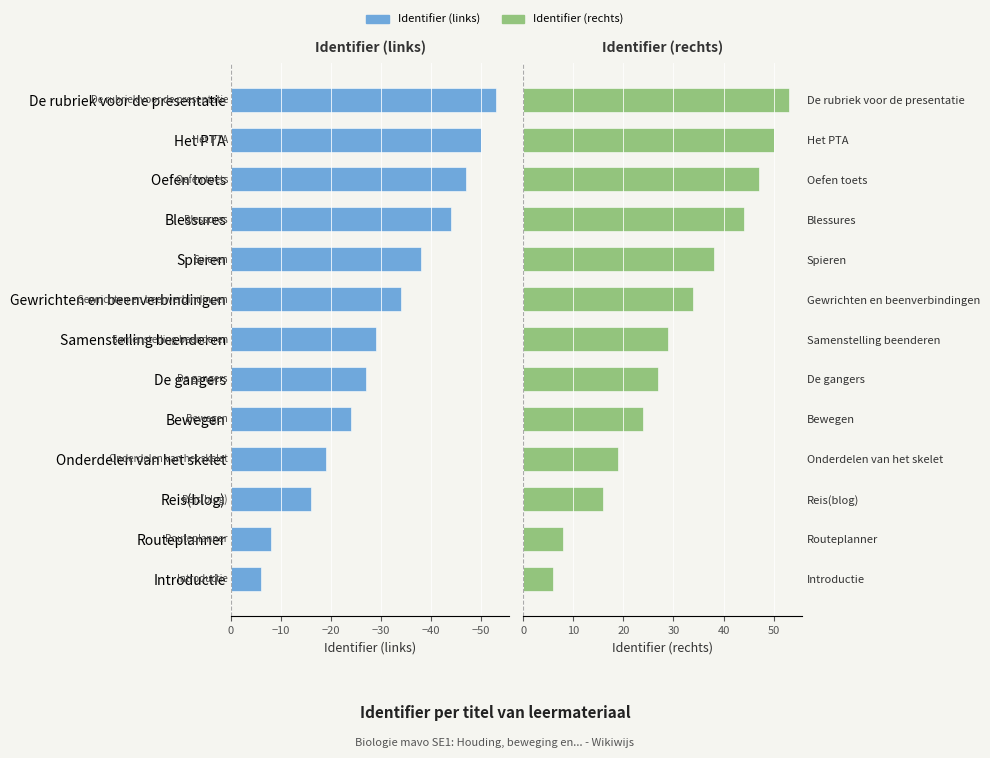

What is the difference between the second highest and minimum values in the Identifier (links) series?

45